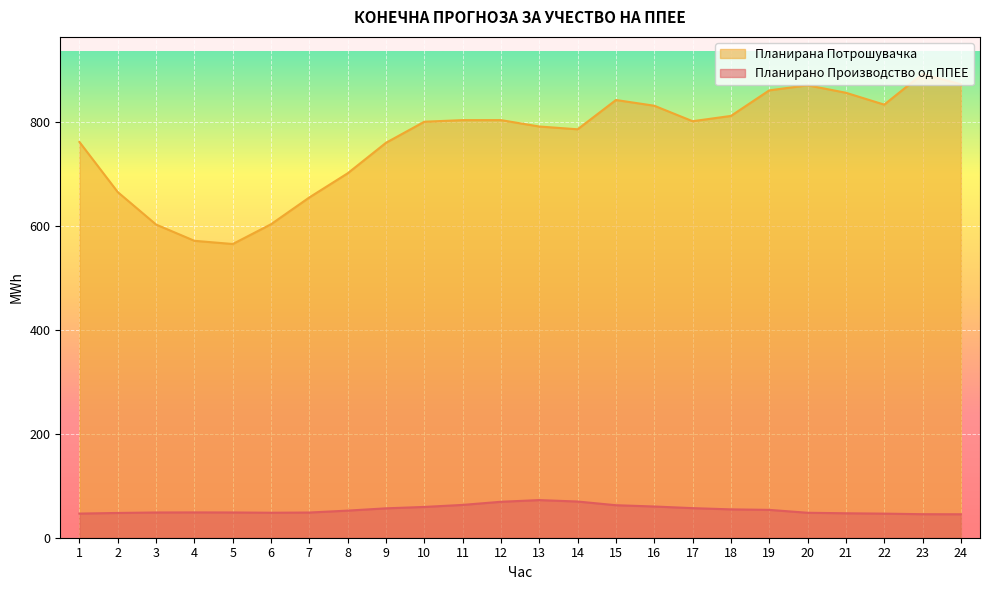

True or false: Планирано Производство од ППЕЕ and Планирана Потрошувачка intersect in this chart.

False